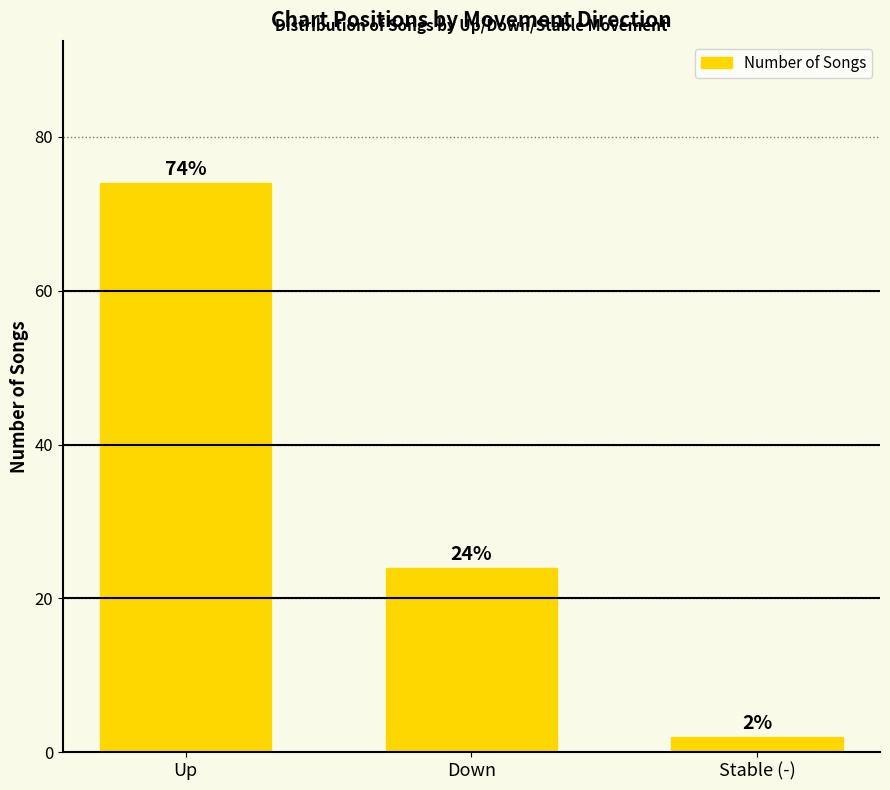

What is the sum of the values at Up and Stable (-)?

76